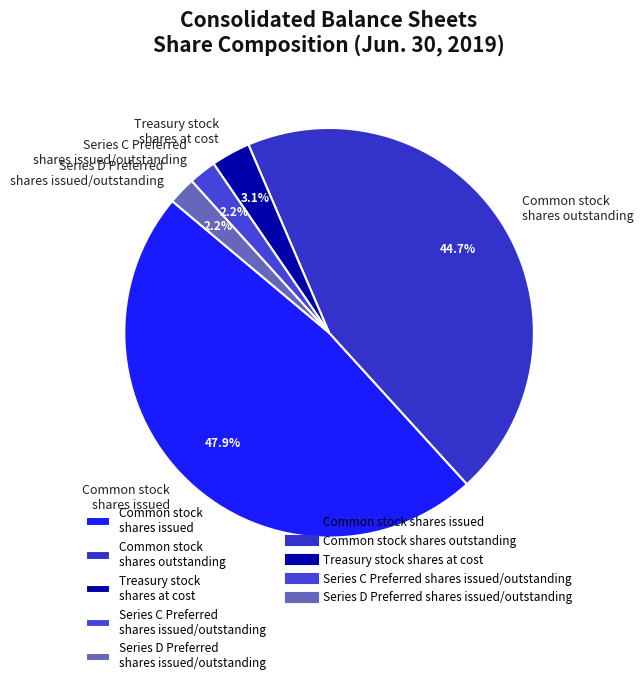

Which has a higher value, Treasury stock shares at cost or Common stock shares issued?

Common stock shares issued